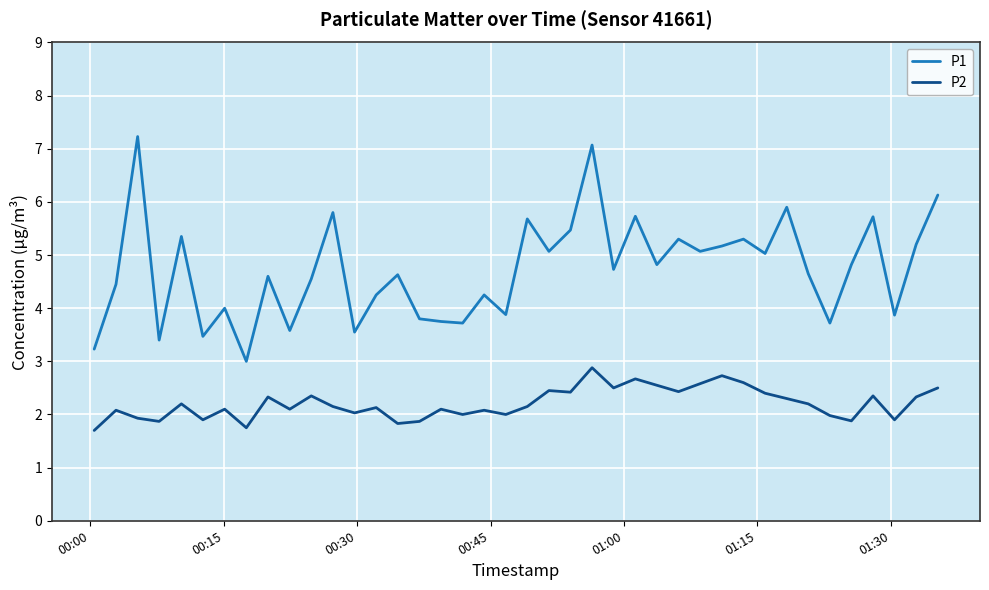

What is the highest value of the P1 series?

7.2